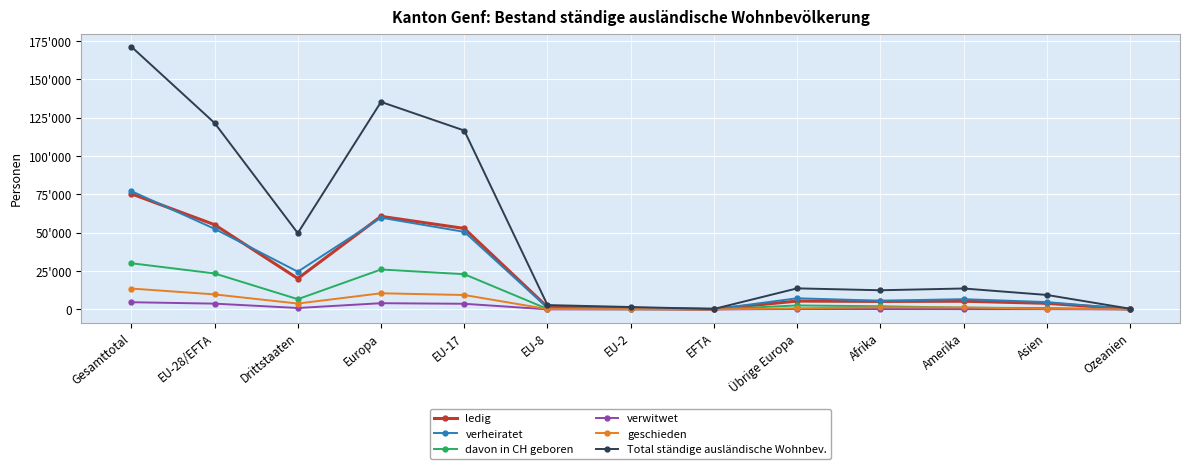

How many values in the verheiratet series exceed 6672?

6